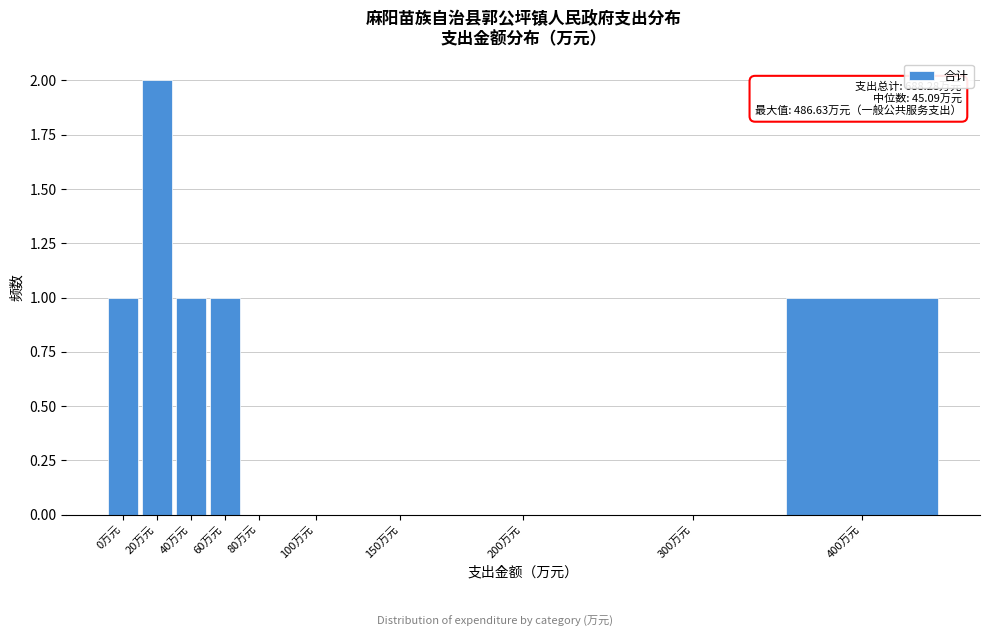

Reading left to right, transcribe all the data shown in this chart.

0万元=1	20万元=2	40万元=1	60万元=1	80万元=0	100万元=0	150万元=0	200万元=0	300万元=0	400万元=1